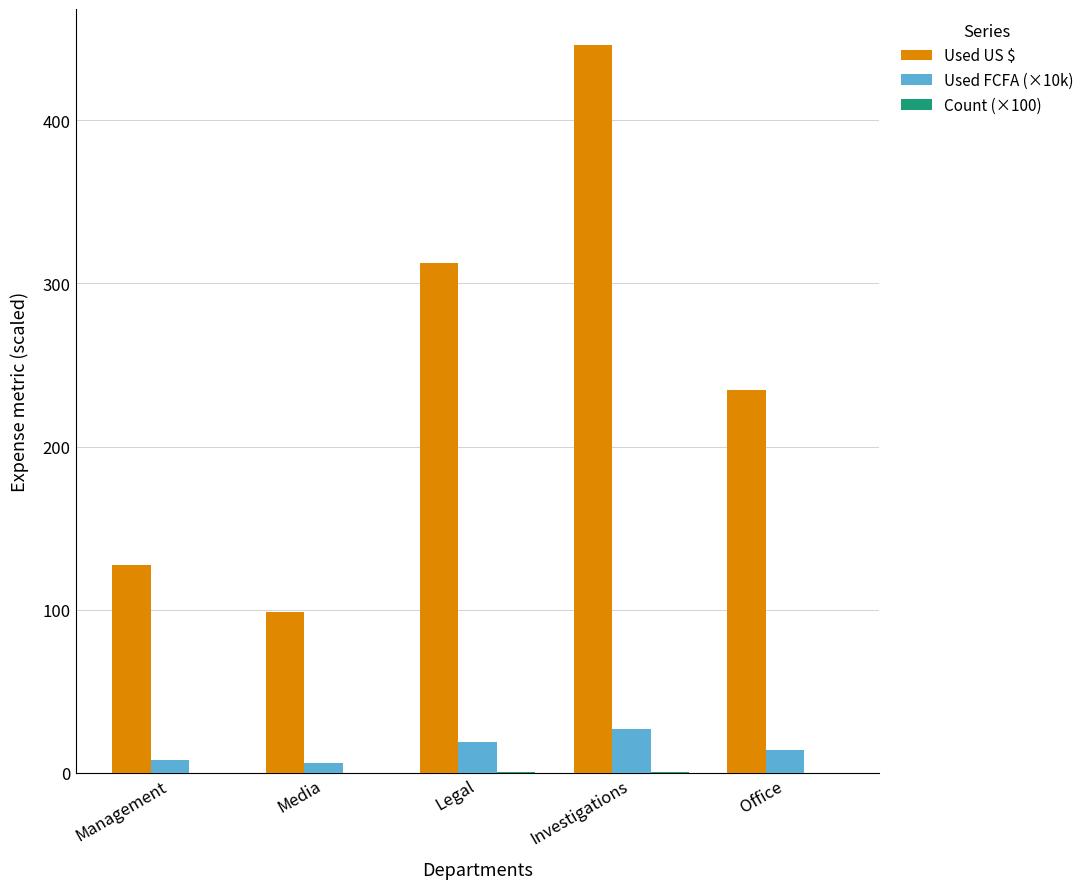

How many series are shown in this chart?

3